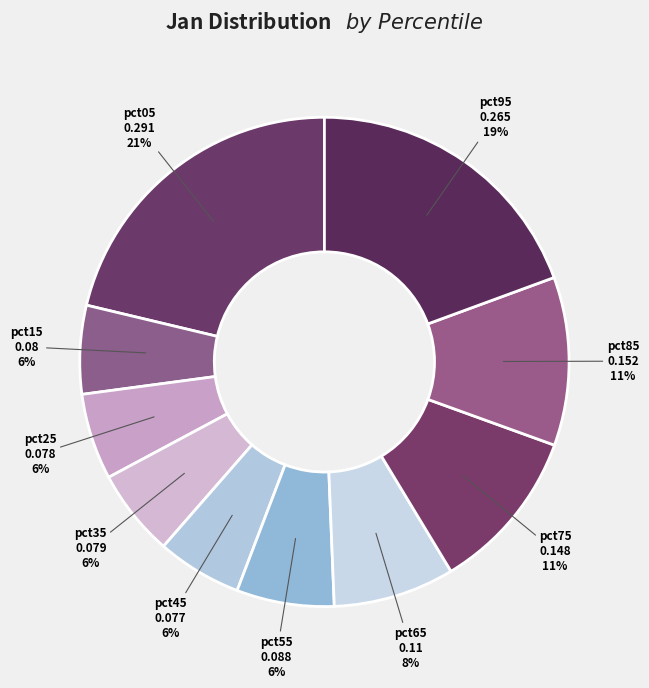

Which category has the biggest portion of the pie?

pct05